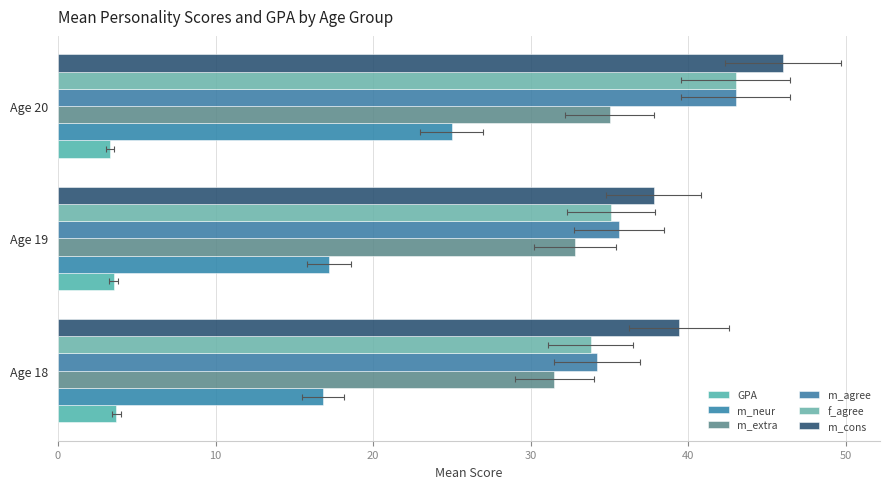

Which category has the lowest value across all series?

Age 20